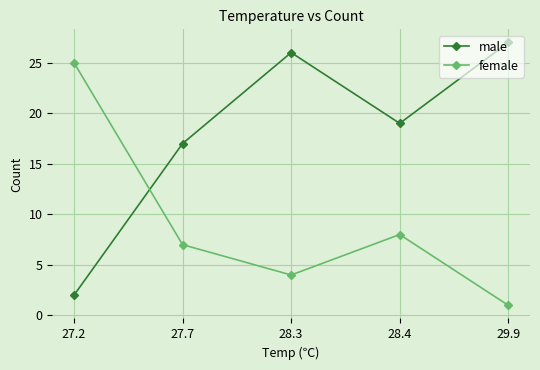

What is the difference between the male values at 28.4 and 27.7?

2